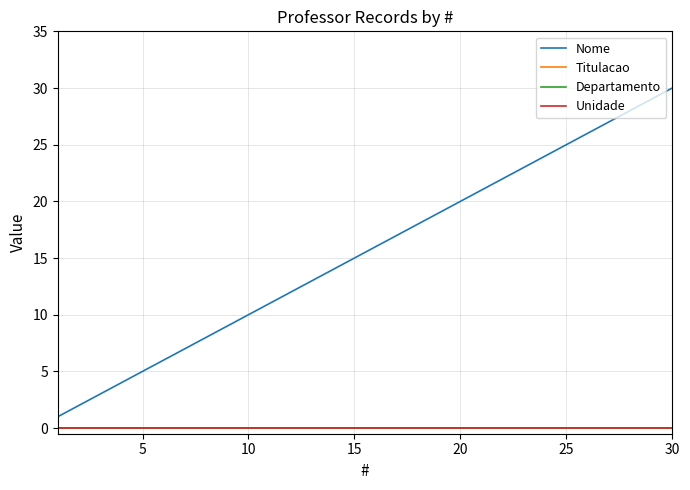

How many lines are shown in the chart?

4